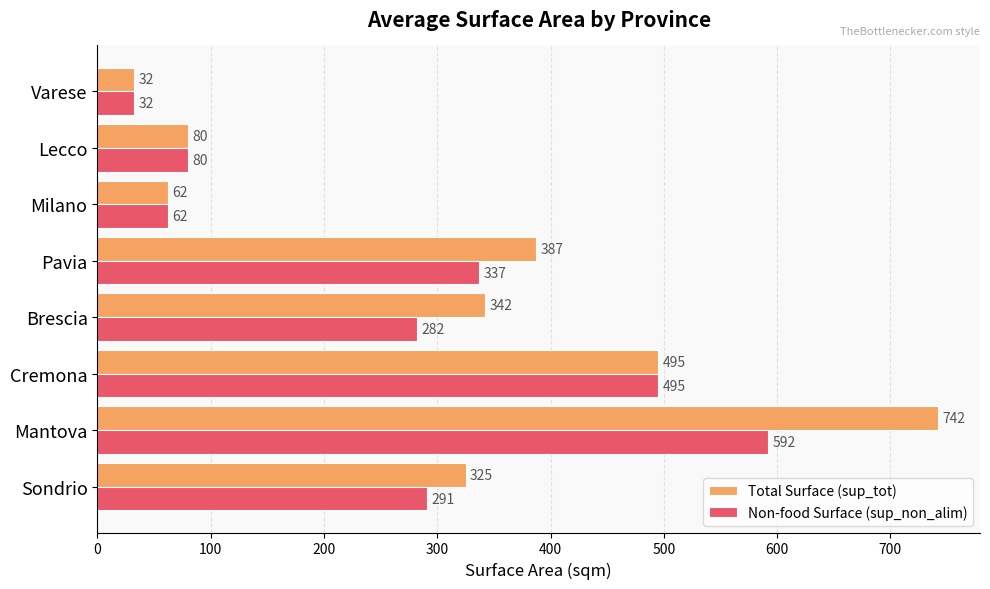

Which series has the largest range (max minus min)?

Total Surface (sup_tot)